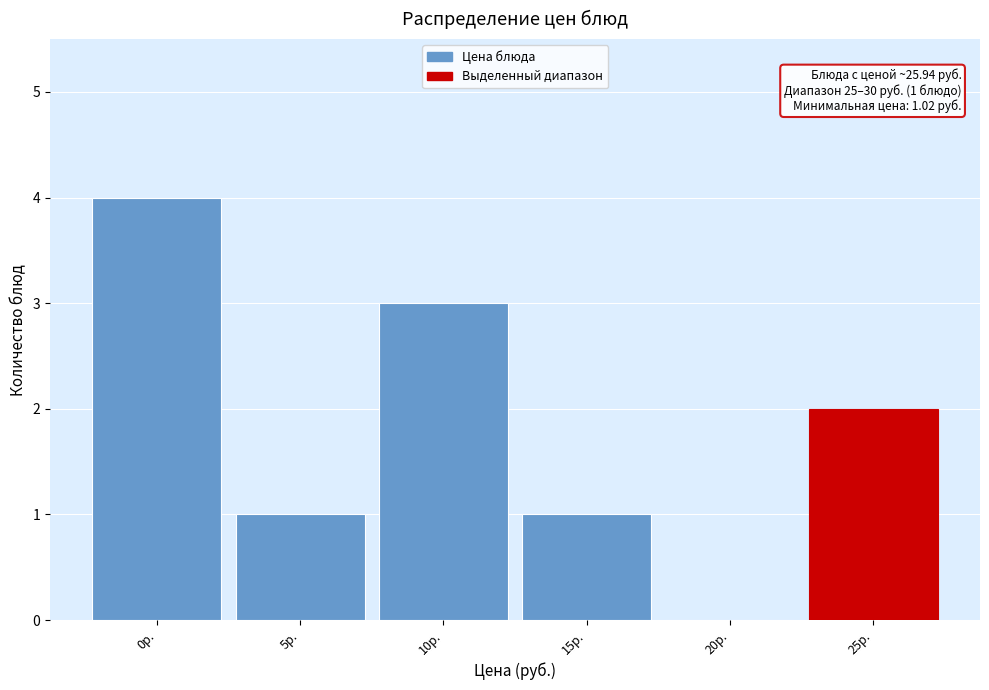

Reading left to right, what are all the values shown in this chart?

0р.=4	5р.=1	10р.=3	15р.=1	20р.=0	25р.=2